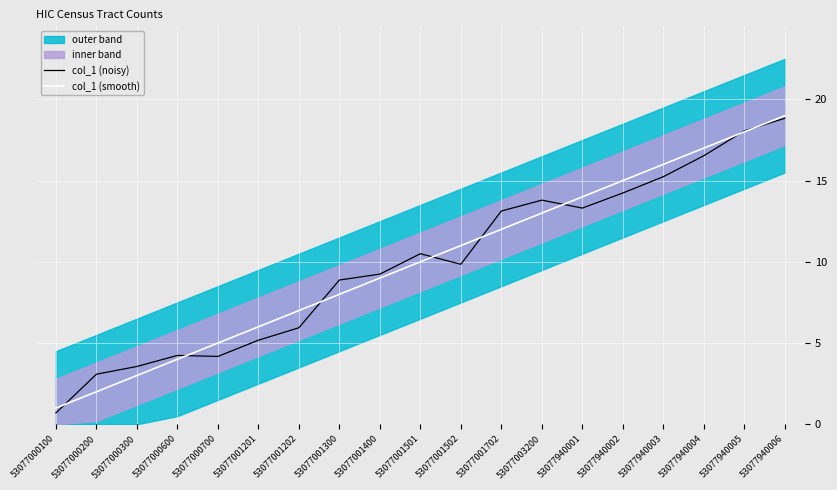

At which label is col_1 (noisy) closest to 9?

53077001300